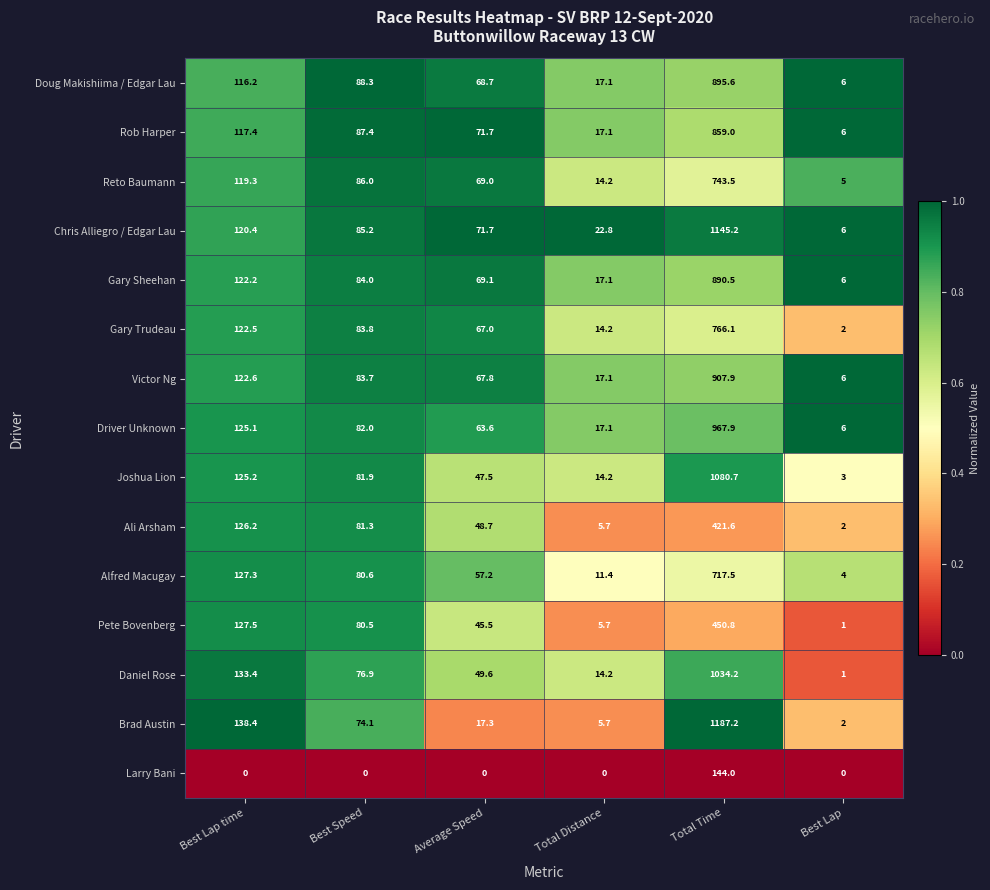

Rank the series at Total Time from lowest to highest value.

Larry Bani, Ali Arsham, Pete Bovenberg, Alfred Macugay, Reto Baumann, Gary Trudeau, Rob Harper, Gary Sheehan, Doug Makishiima / Edgar Lau, Victor Ng, Driver Unknown, Daniel Rose, Joshua Lion, Chris Alliegro / Edgar Lau, Brad Austin